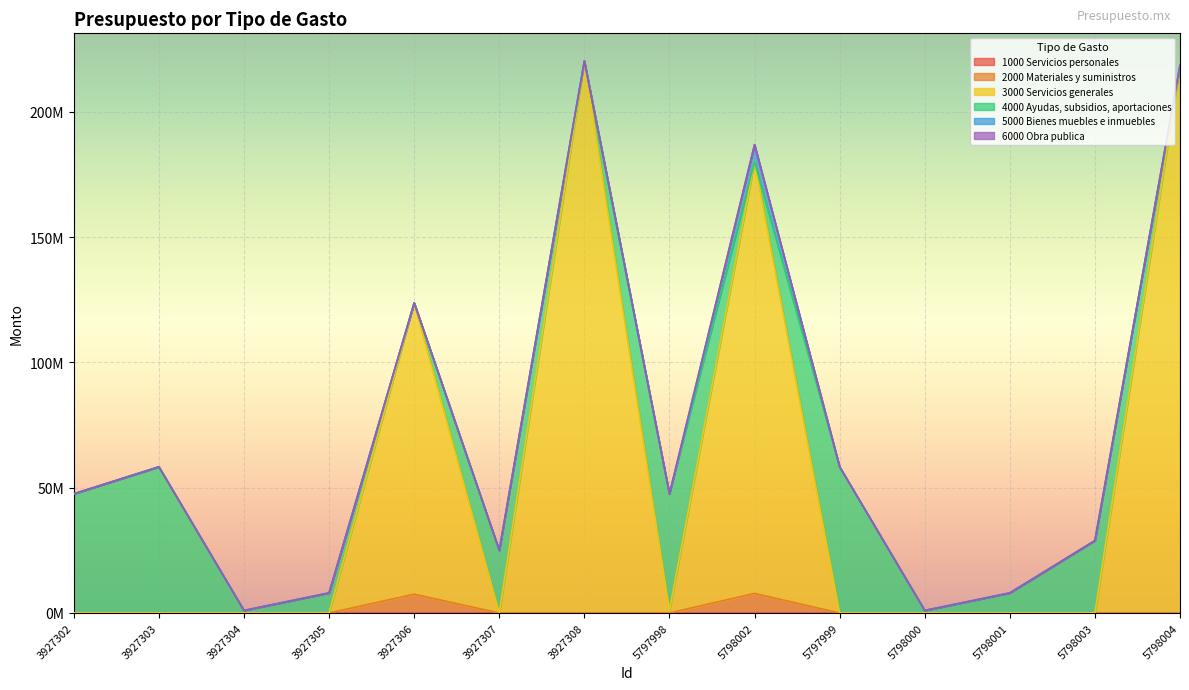

What is the difference between the highest and lowest values at 3927308?

220271883.0